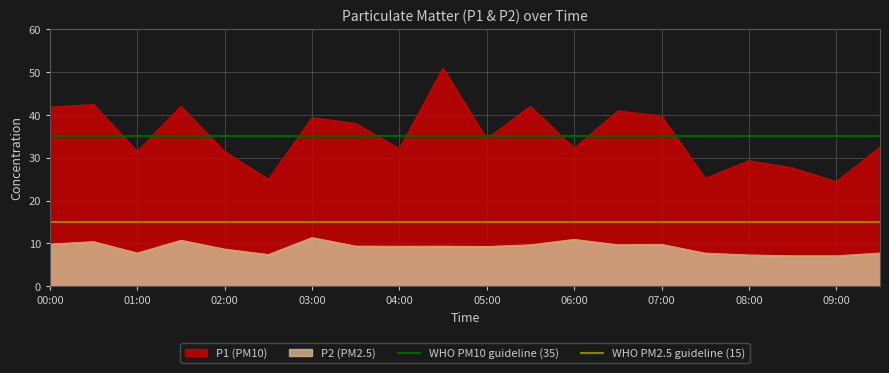

True or false: P1 (PM10) has a value of 71.3 at 00:00.

False